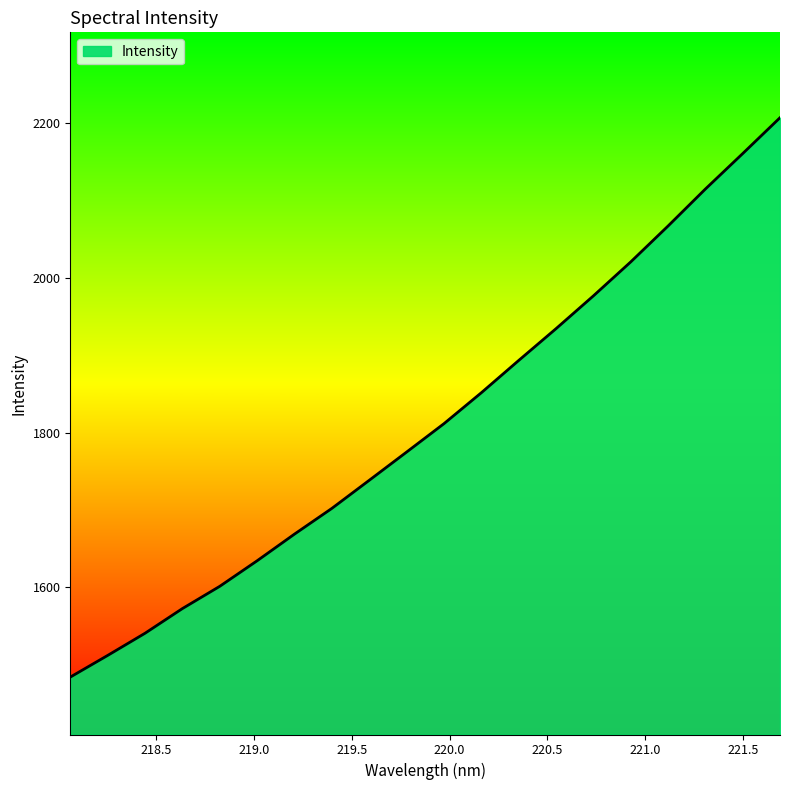

What is the minimum value shown in the chart?

1483.9